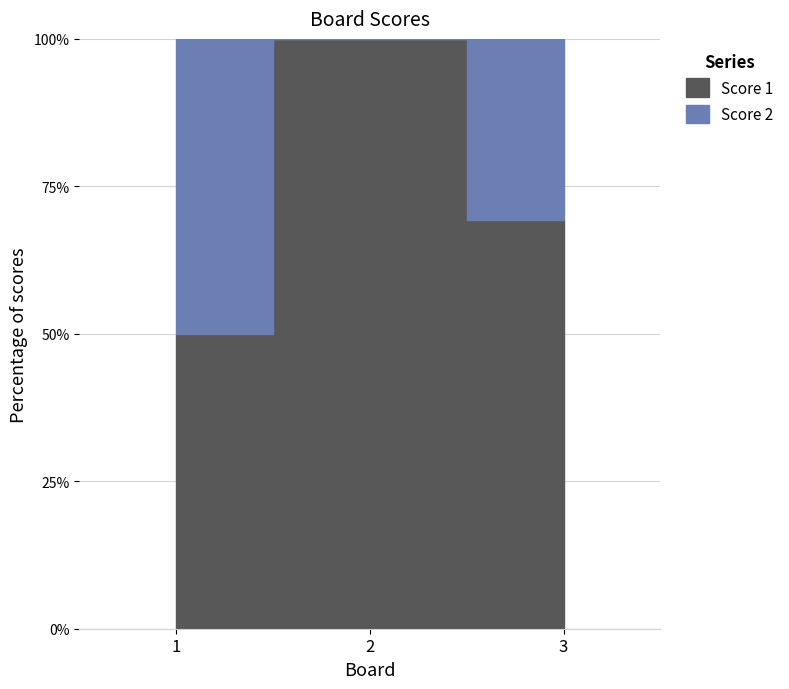

What is the difference between the maximum and minimum values in the Score 1 series?

5